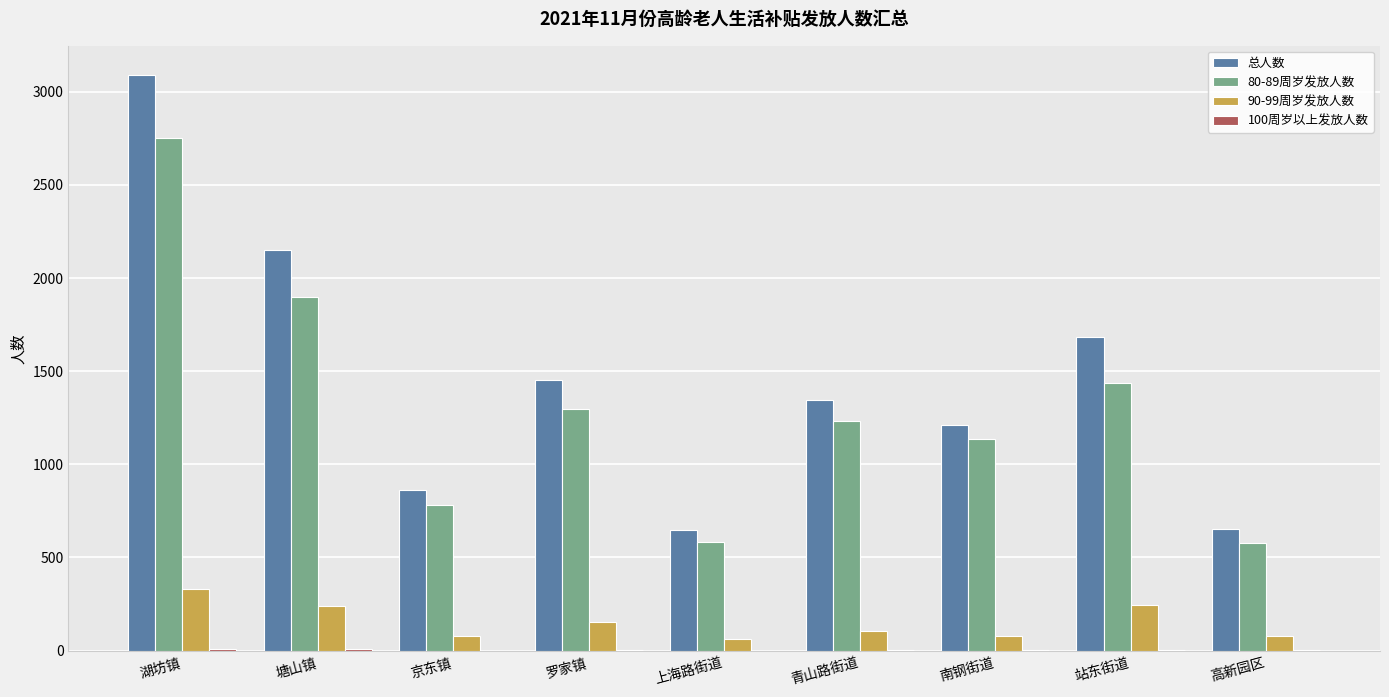

What is the maximum value shown in the chart?

3092